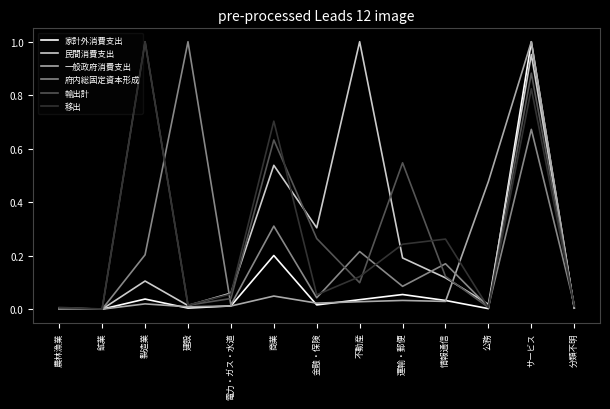

True or false: 民間消費支出 has a value of 0.1 at 電力・ガス・水道.

True